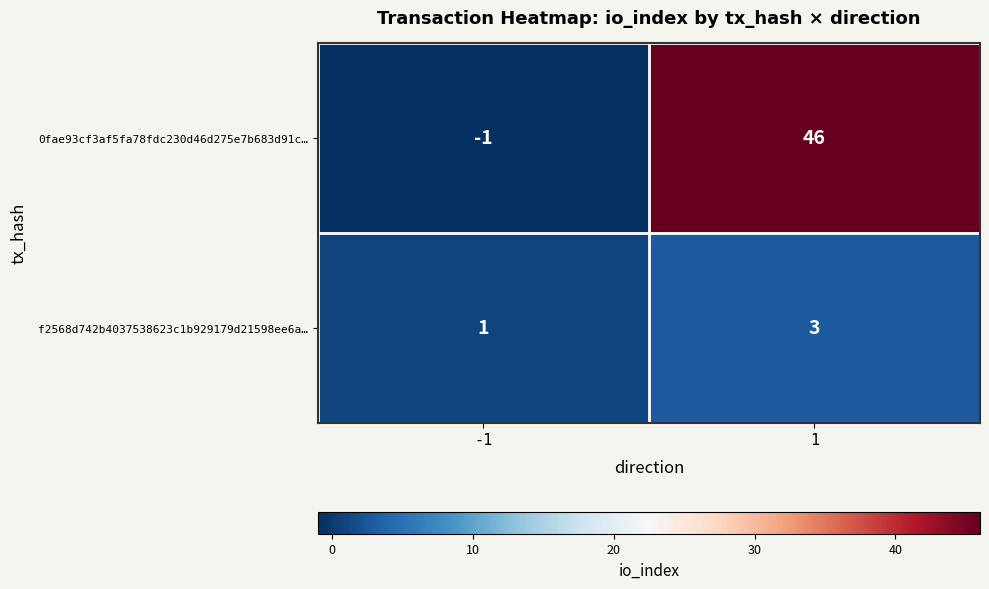

At which category is the sum across all series the highest?

1